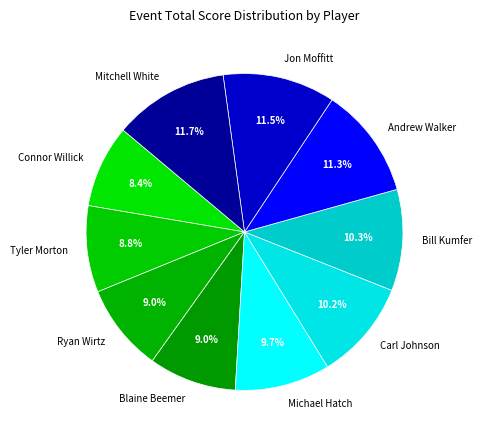

How much of the chart is everything except Blaine Beemer?

91.0%